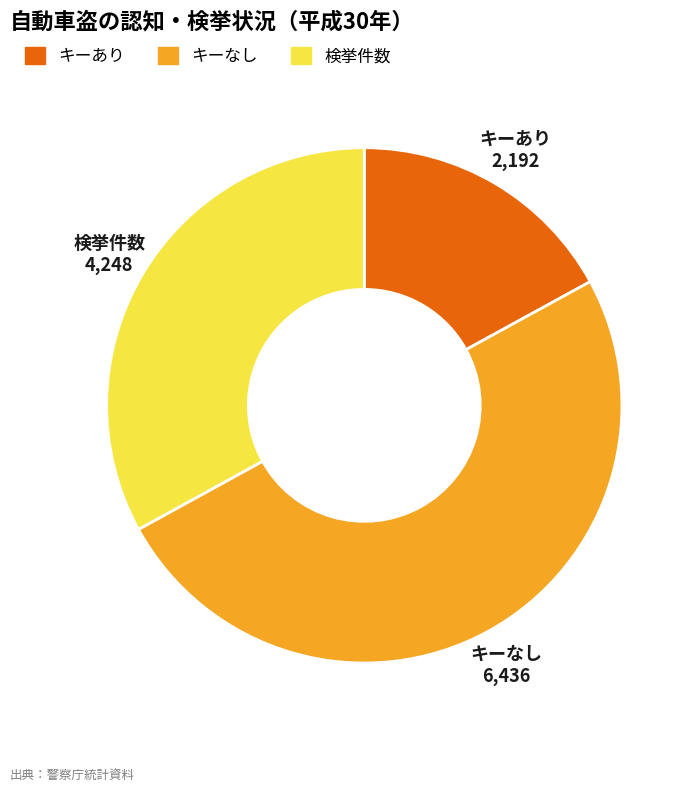

How many slices are in this pie chart?

3